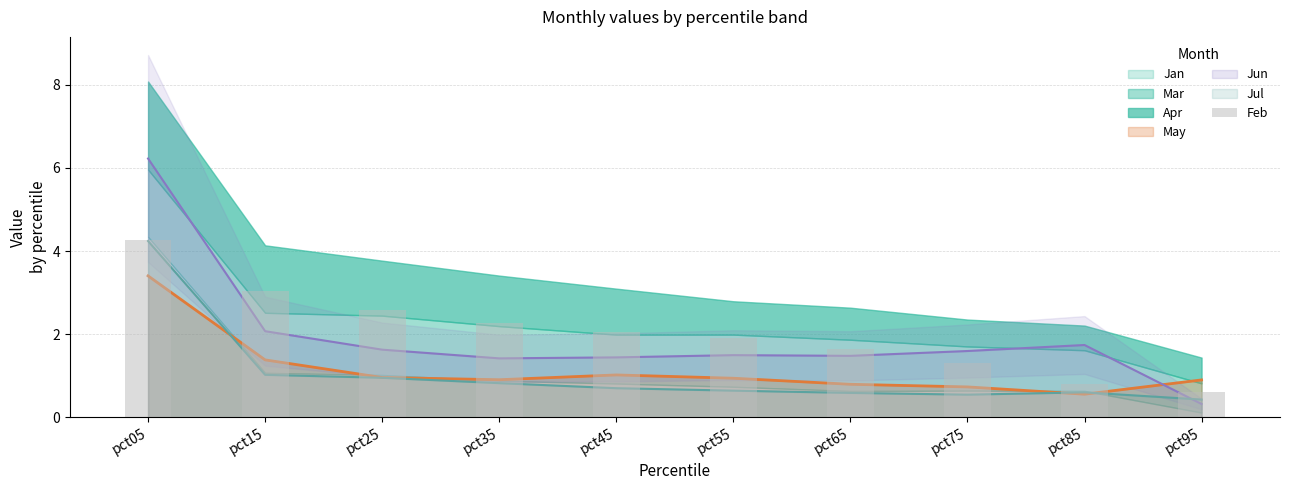

What is the value of the 10th bar from the left?

0.6